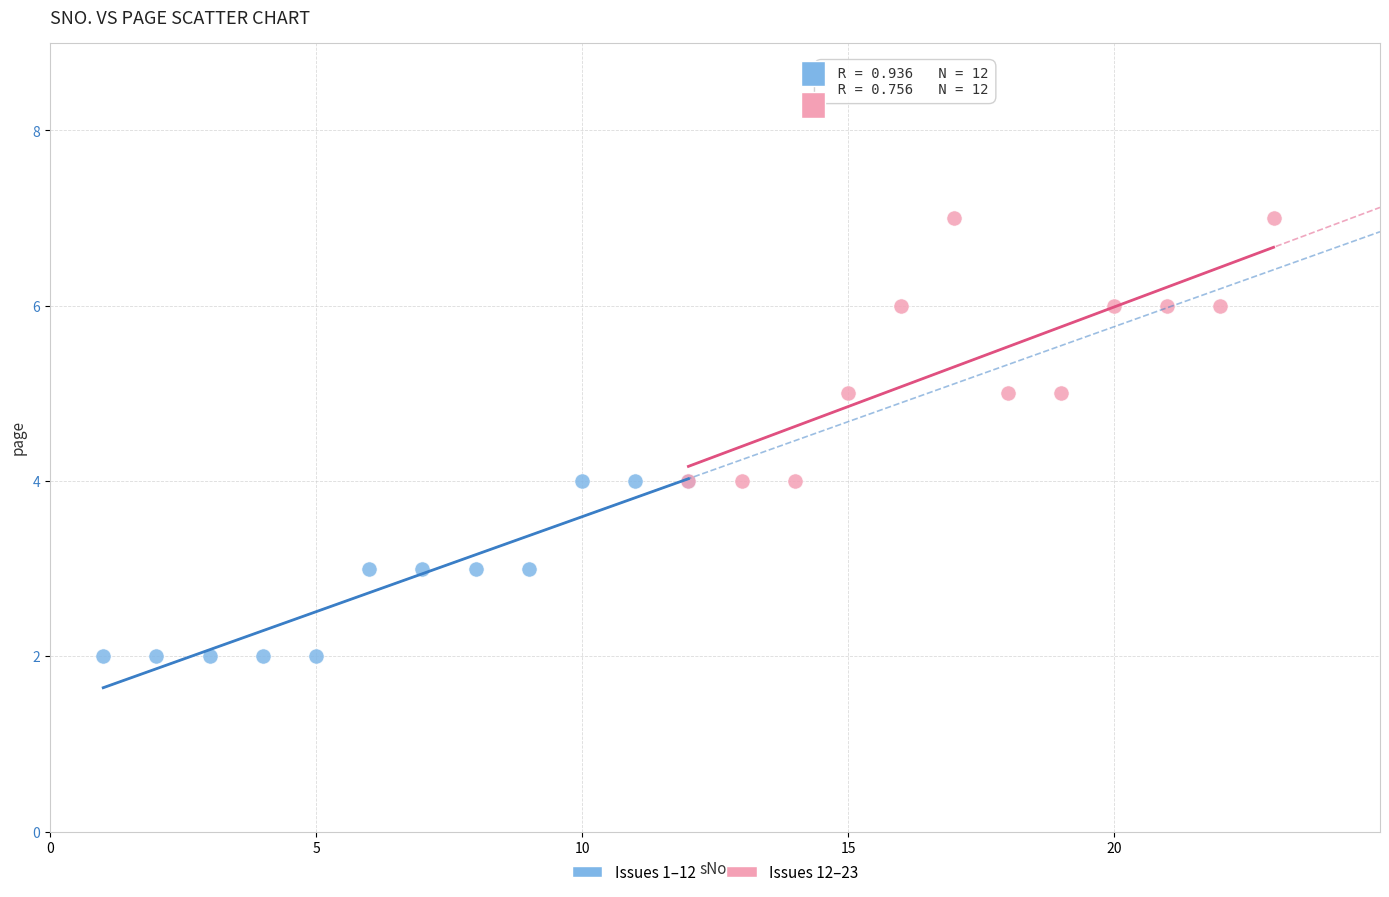

Which series reaches the maximum Y coordinate?

Issues 12–23